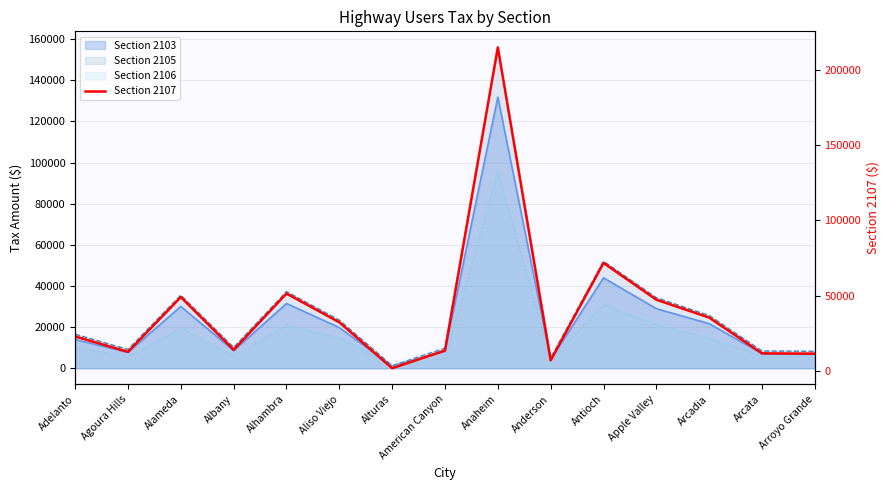

Rank the categories by value from lowest to highest.

Alturas, Anderson, Arroyo Grande, Arcata, Agoura Hills, American Canyon, Albany, Adelanto, Aliso Viejo, Arcadia, Apple Valley, Alameda, Alhambra, Antioch, Anaheim